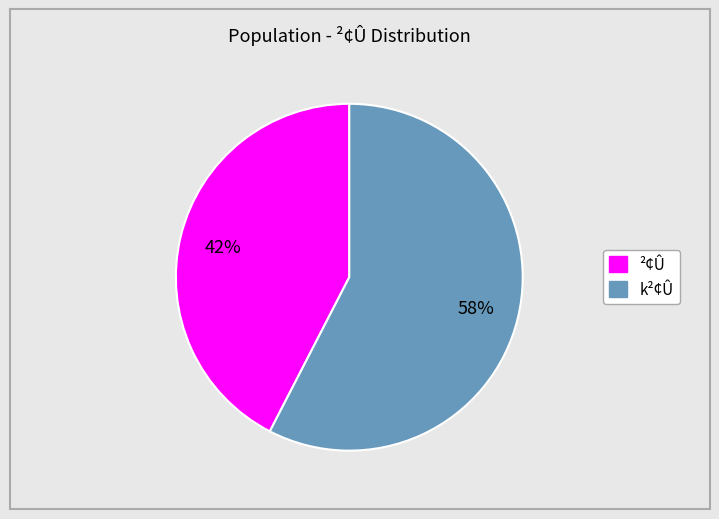

To the nearest percent, what is the average slice percentage?

50%